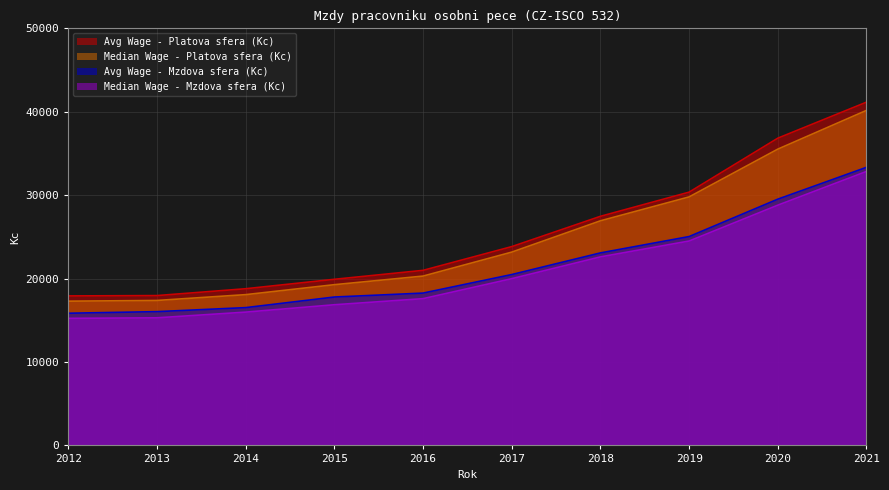

Is it true that Median Wage - Platova sfera (Kc) equals 53831.3 at 2021?

False